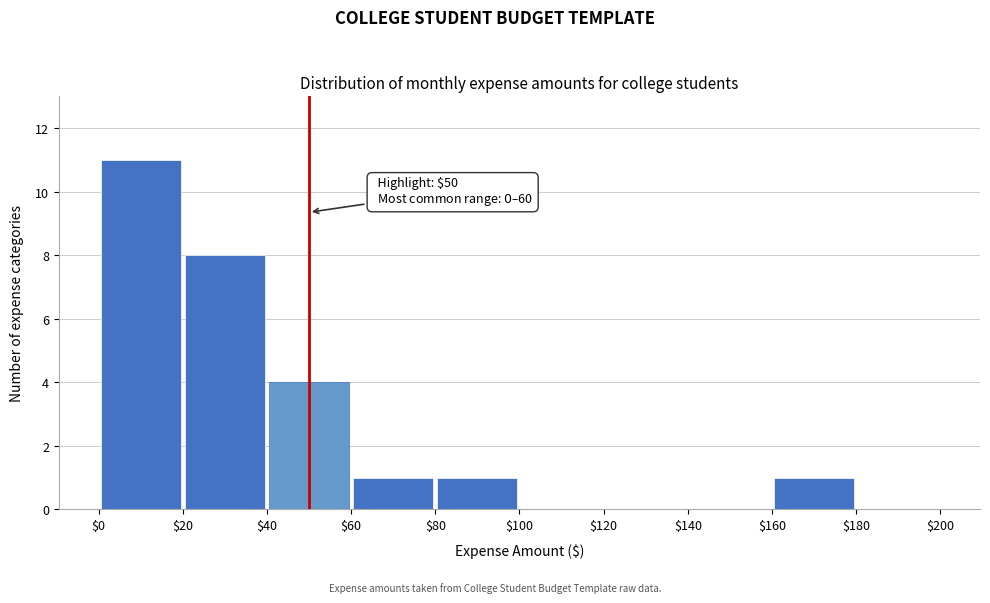

Which range on the x-axis has the tallest bar?

$0 to $20